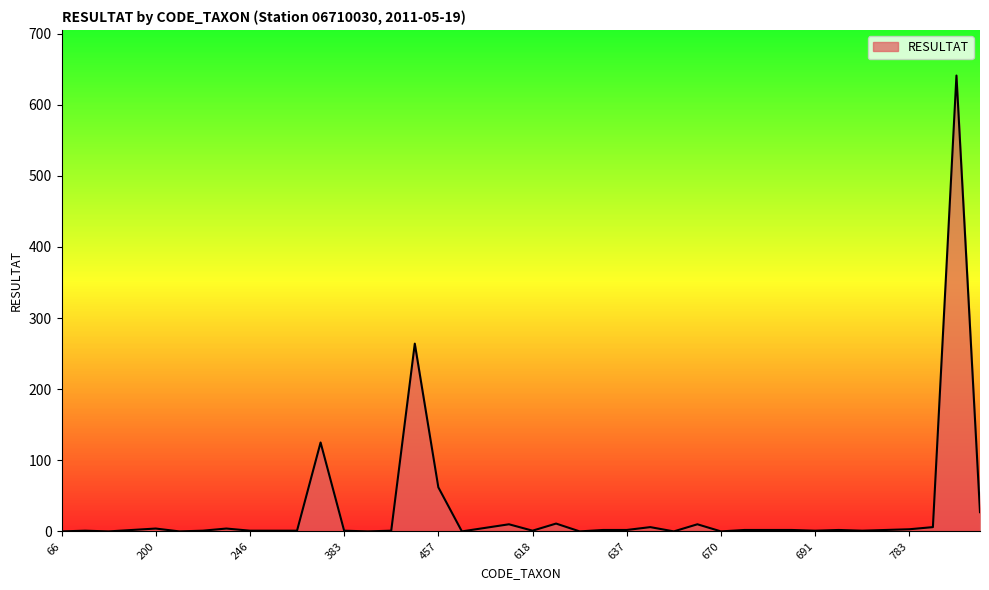

How many lines are shown in the chart?

1